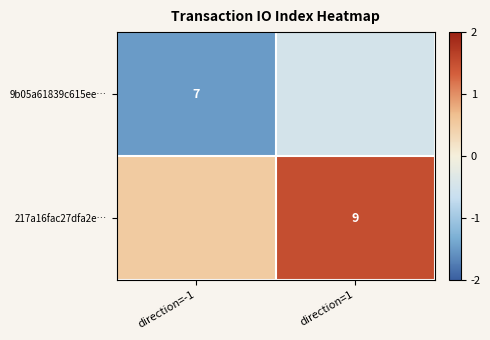

The value of 9b05a61839c615ee… at direction=-1 is 7.0. True or false?

True